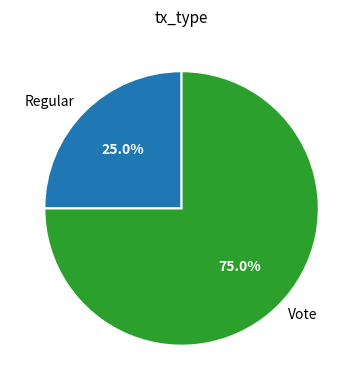

Is there a majority slice in this chart?

Yes